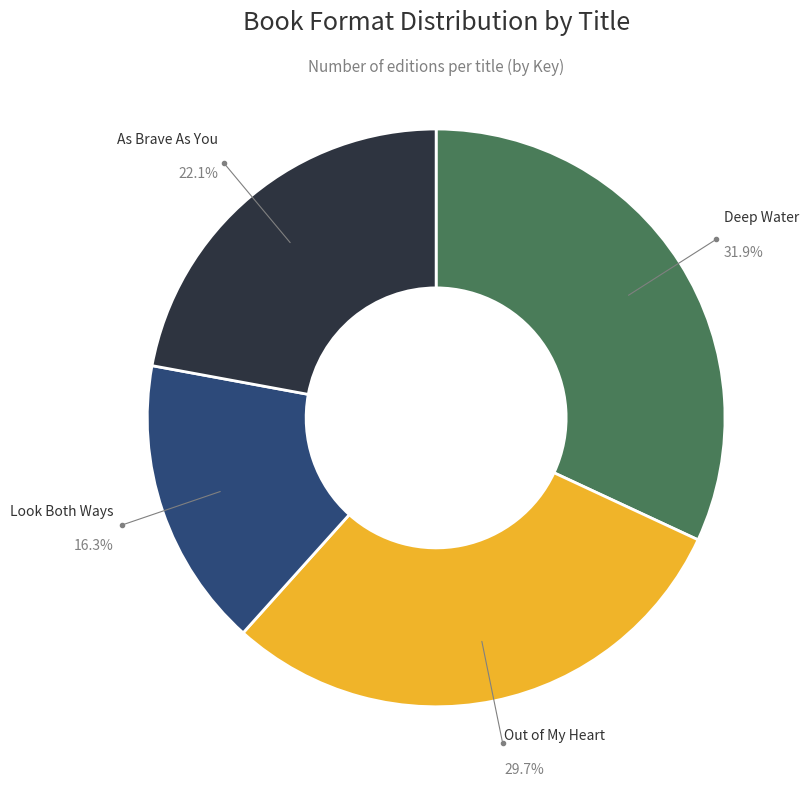

To the nearest percent, what is the difference between the largest and smallest slice percentages?

16%